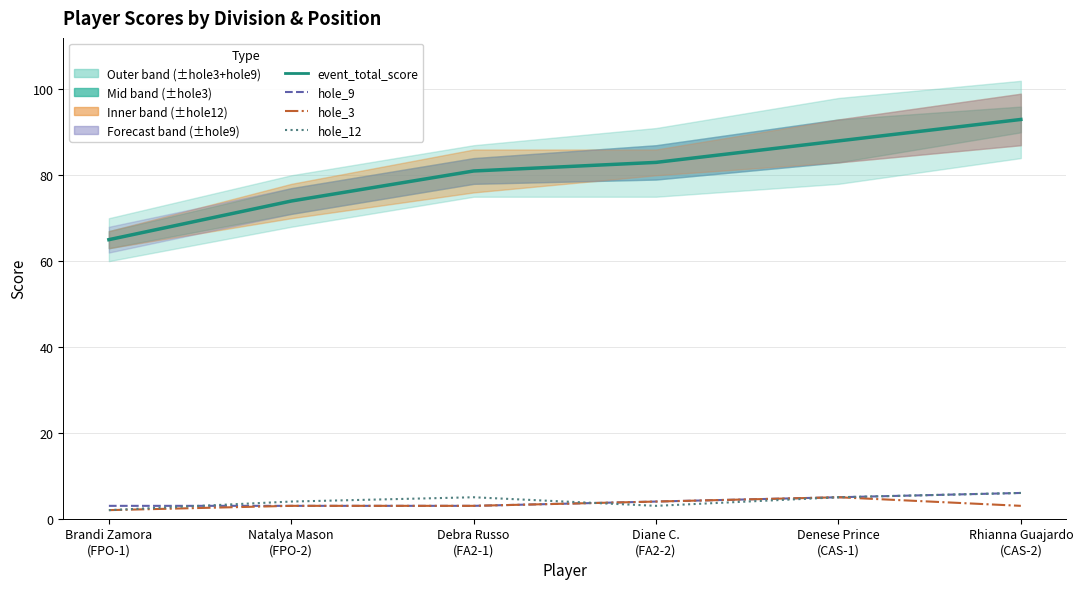

Count the hole_3 values in the range 3 to 4.

4